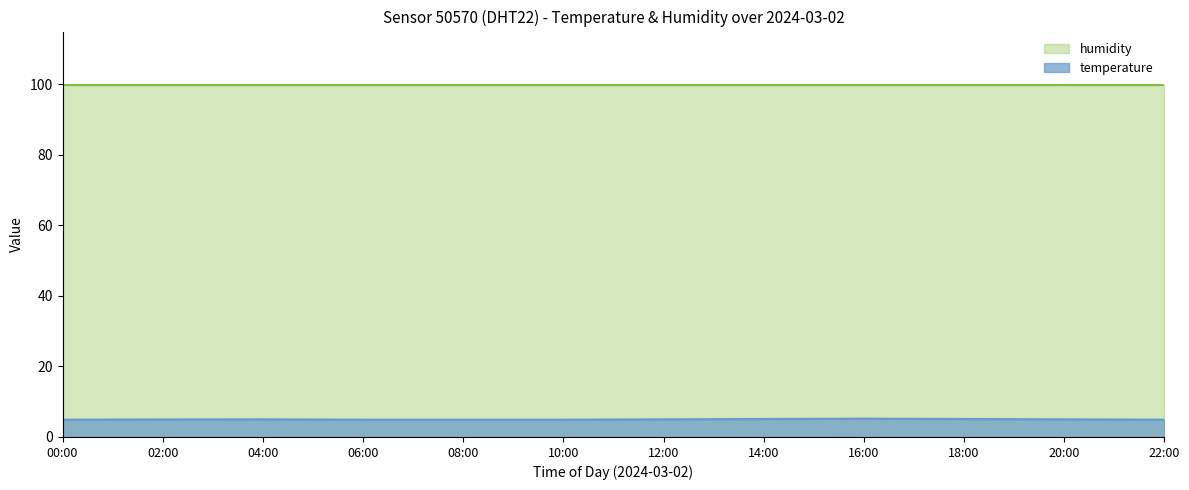

What are all the series names shown in the legend?

humidity, temperature